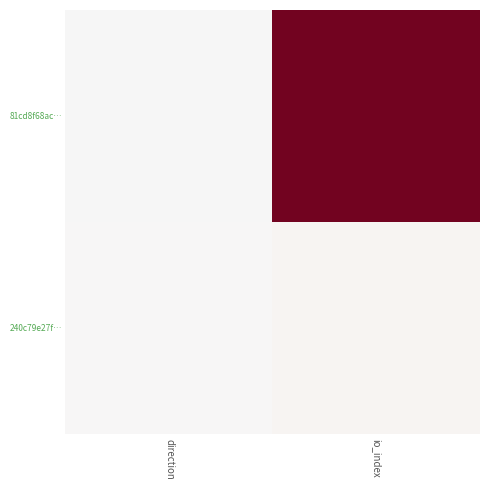

Rank the series by their maximum value, from highest to lowest.

81cd8f68ac…, 240c79e27f…